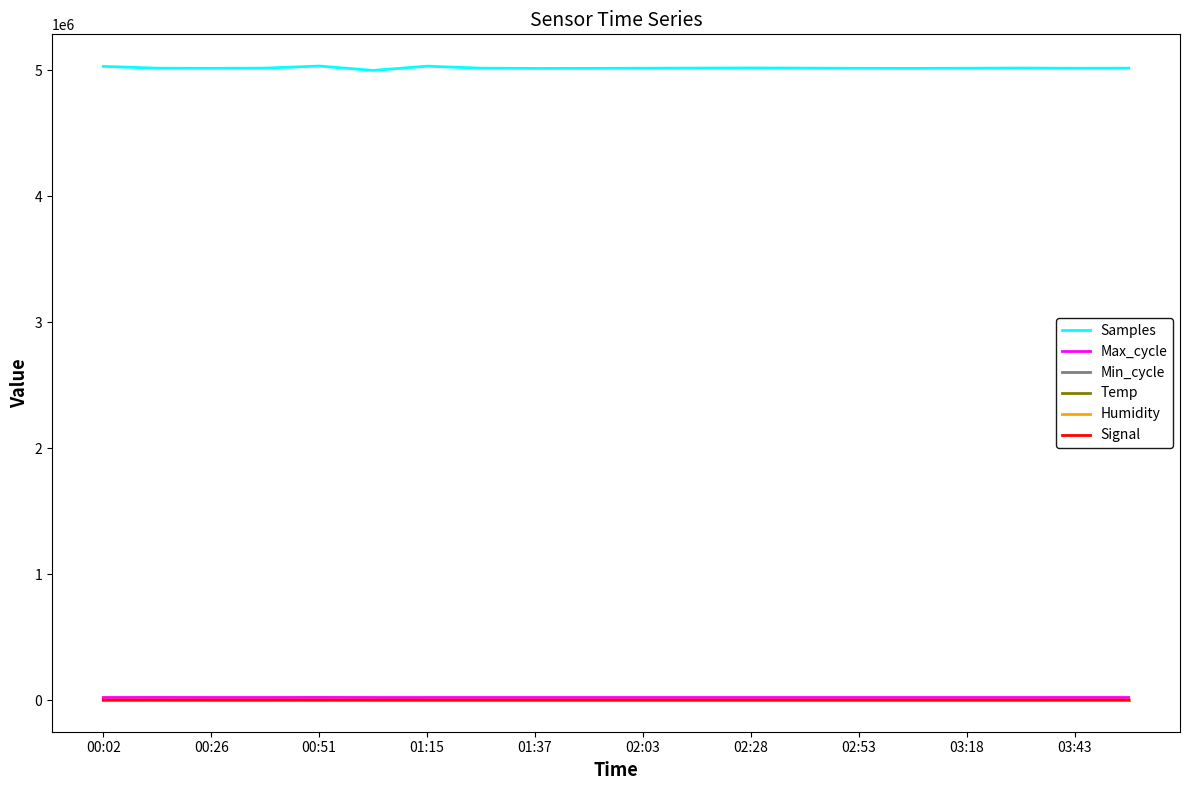

What is the maximum value shown in the chart?

5035475.0